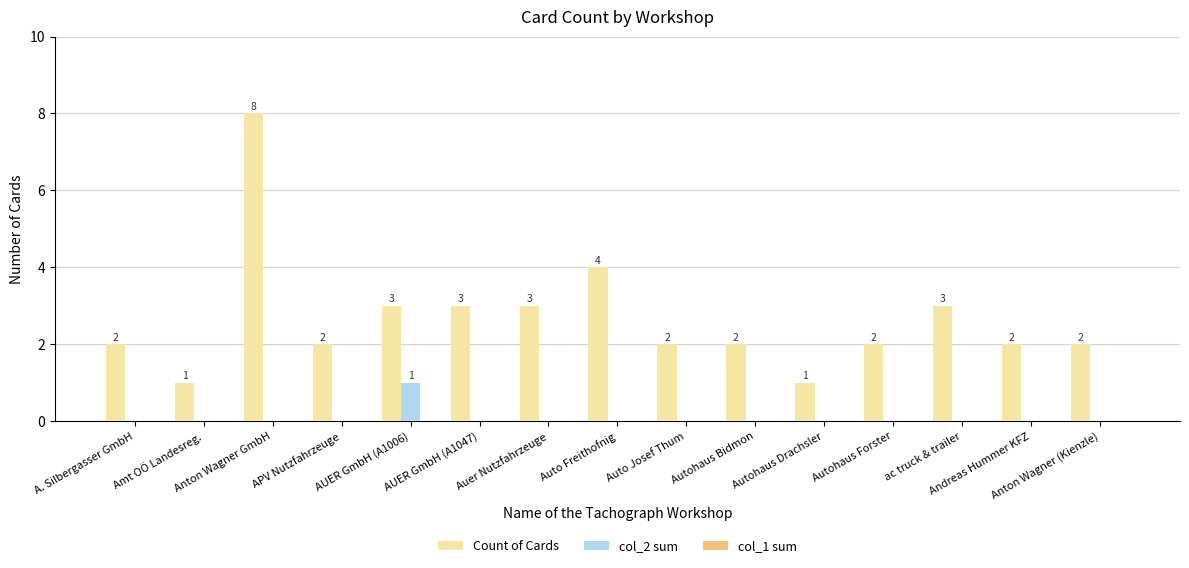

Which series has the largest total across all categories?

Count of Cards